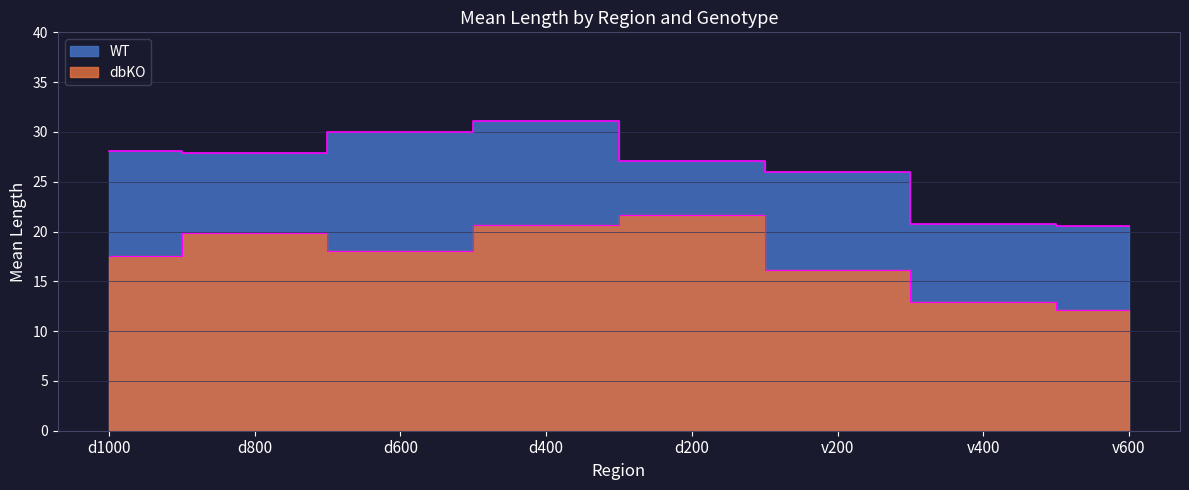

Reading left to right, extract all data points from this chart.

WT: d1000=28.1	d800=27.9	d600=30.0	d400=31.1	d200=27.1	v200=26.0	v400=20.8	v600=20.5
dbKO: d1000=17.6	d800=19.8	d600=18.0	d400=20.6	d200=21.6	v200=16.1	v400=12.9	v600=12.1